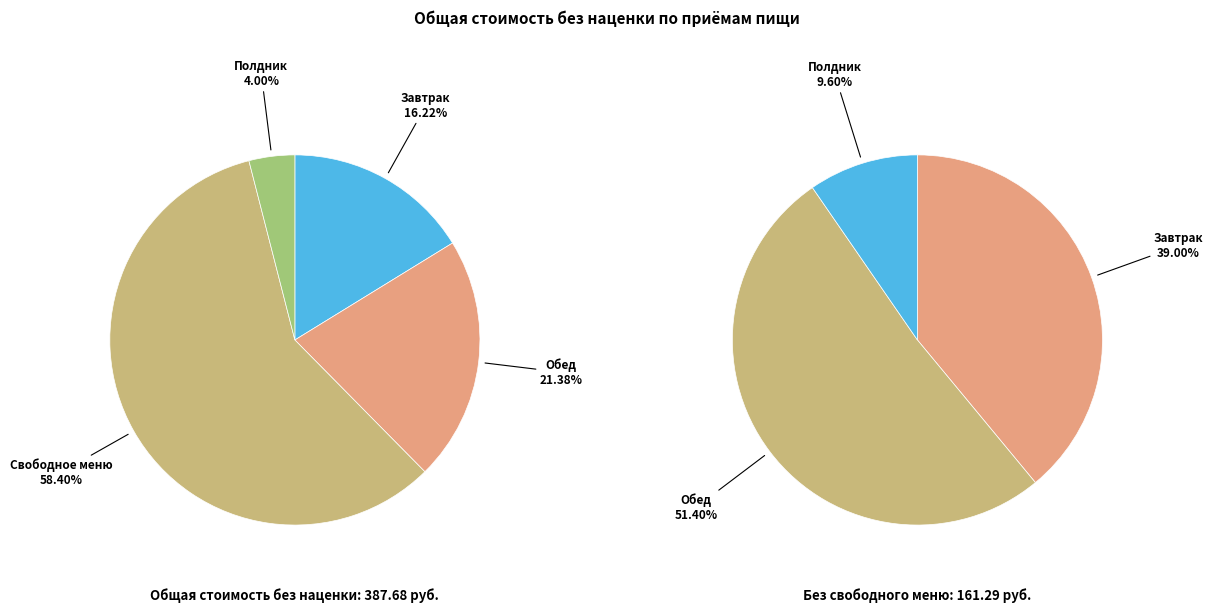

Which slice represents more than half of the pie?

Свободное меню